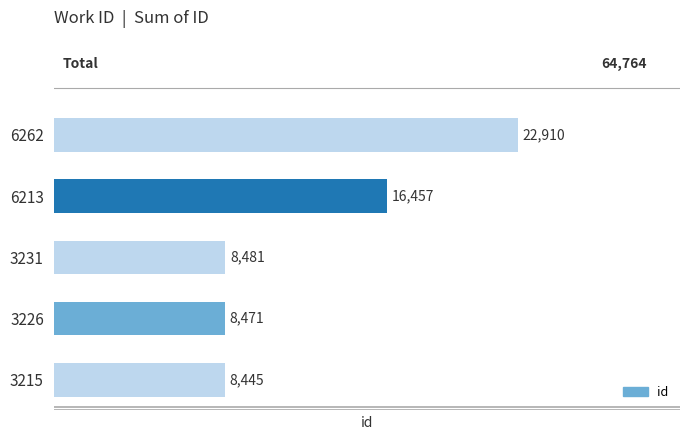

What is the difference between the maximum and minimum values?

14465